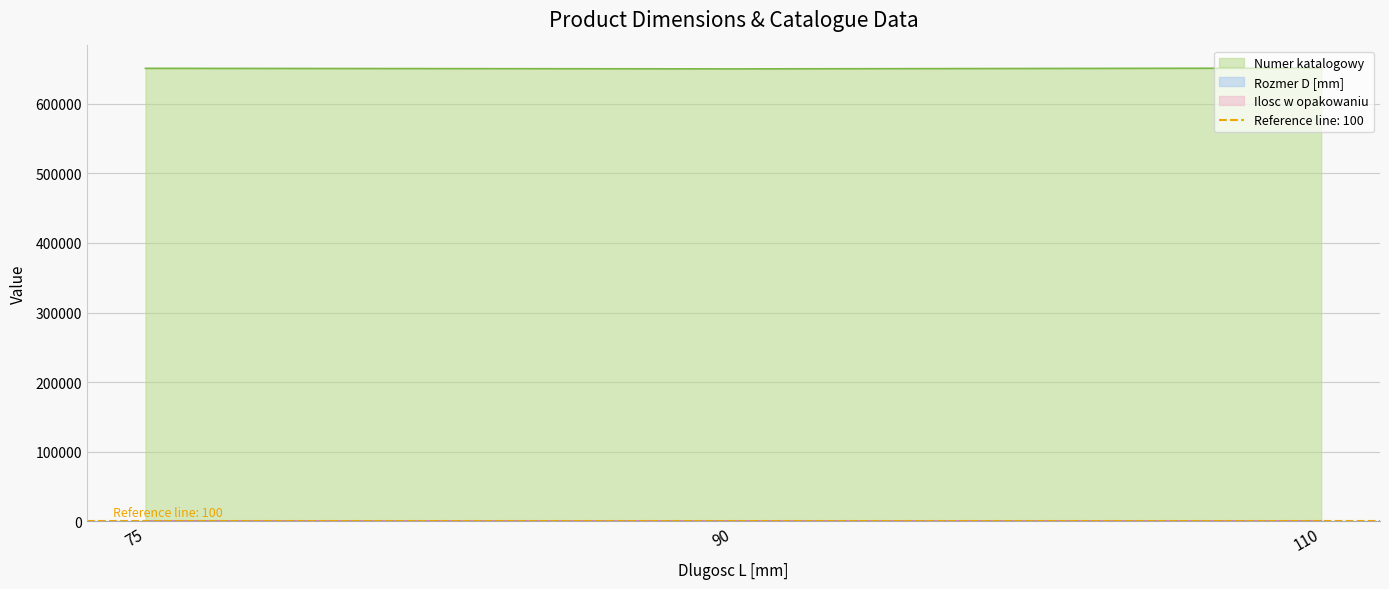

What is the difference between the Numer katalogowy values at 110 and 90?

1118